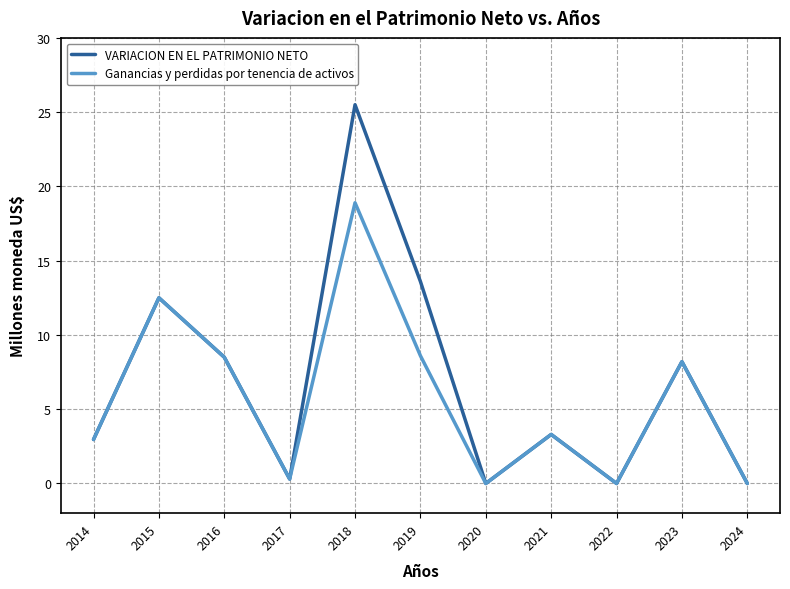

Rank the series by their maximum value, from lowest to highest.

Ganancias y perdidas por tenencia de activos, VARIACION EN EL PATRIMONIO NETO